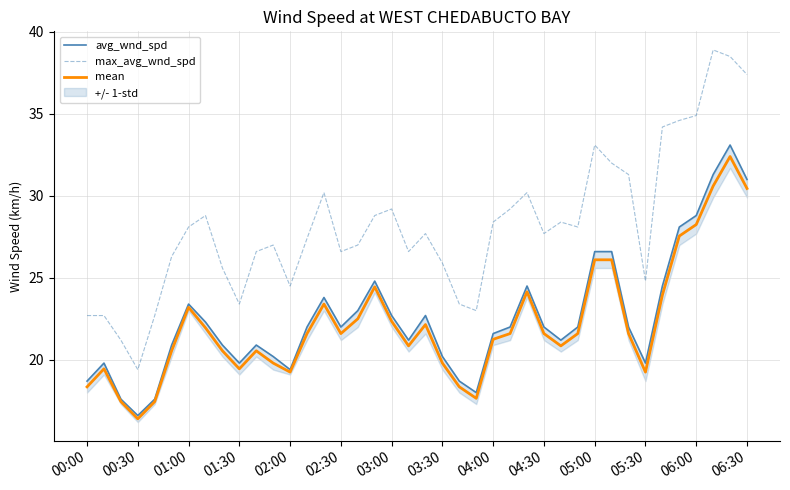

What is the value of the mean point at the 39th from the left?

32.4